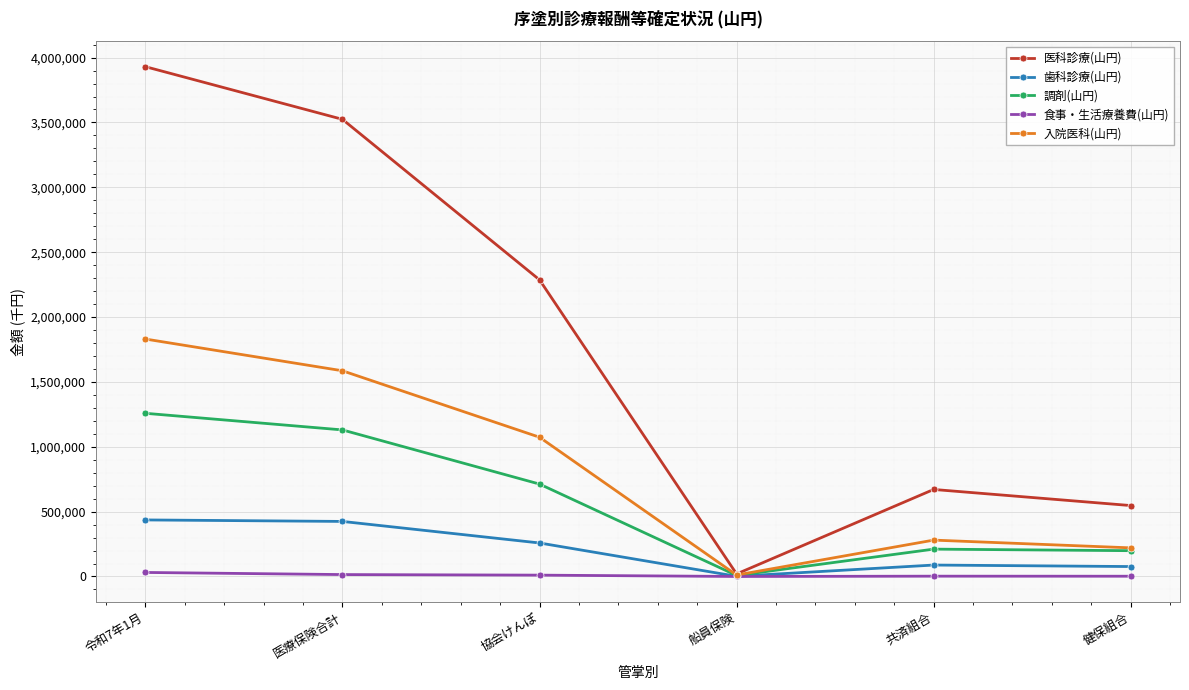

Which series has the largest range (max minus min)?

医科診療(山円)